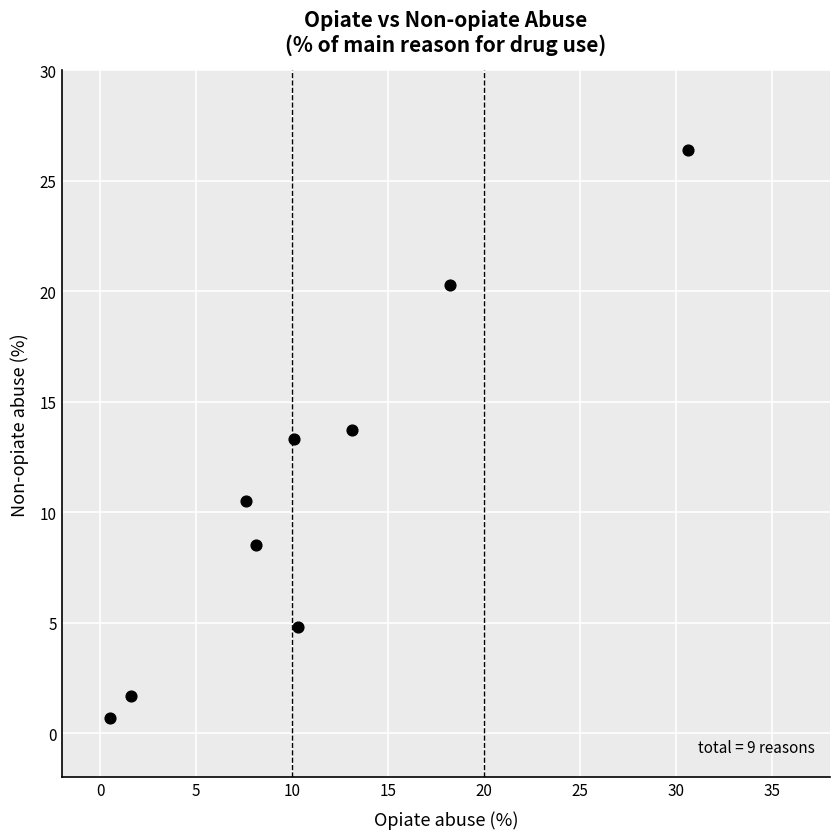

What is the average X value?

11.1